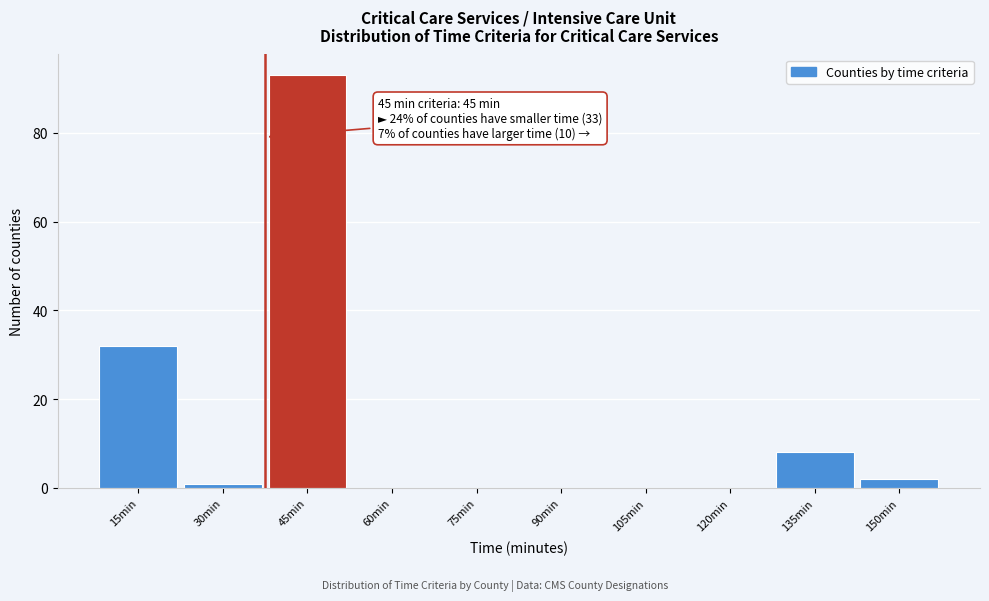

Reading left to right, transcribe all the data shown in this chart.

15min=32	30min=1	45min=93	60min=0	75min=0	90min=0	105min=0	120min=0	135min=8	150min=2